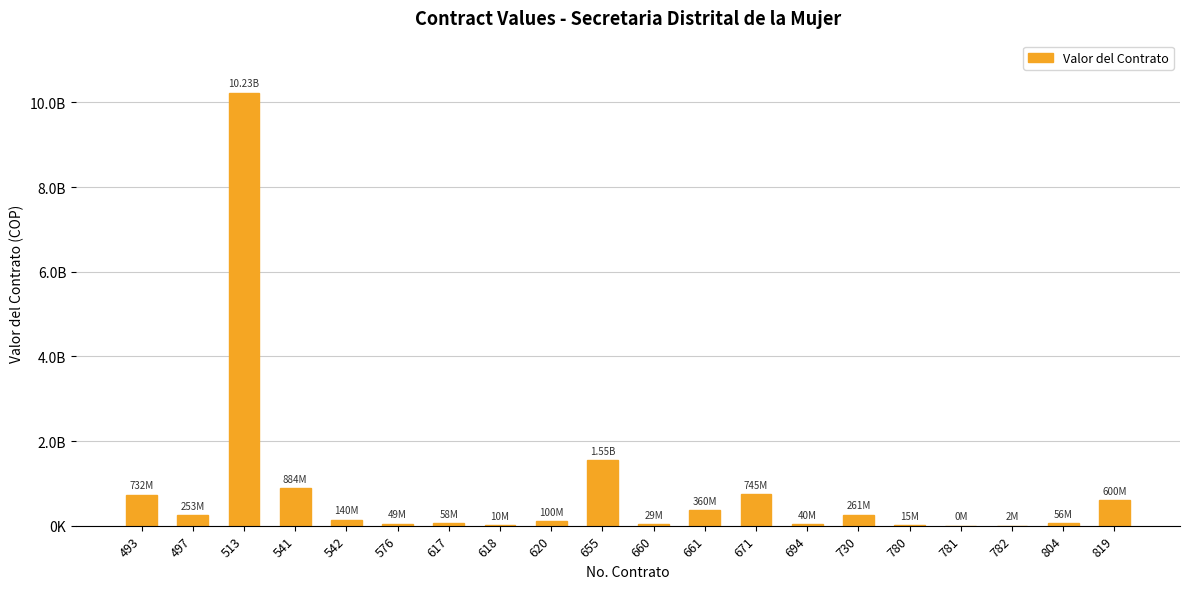

Which label corresponds to the largest value in the chart?

513